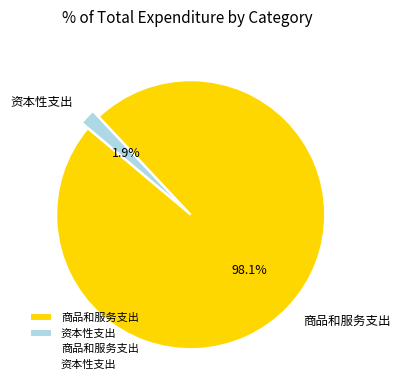

Do 商品和服务支出 and 资本性支出 together represent more than half of the pie?

Yes